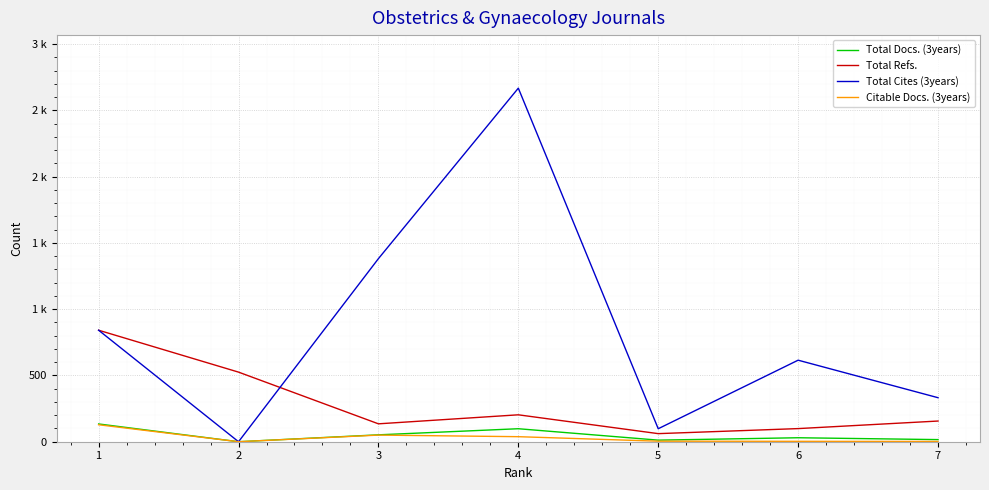

What is the greatest value displayed?

2667